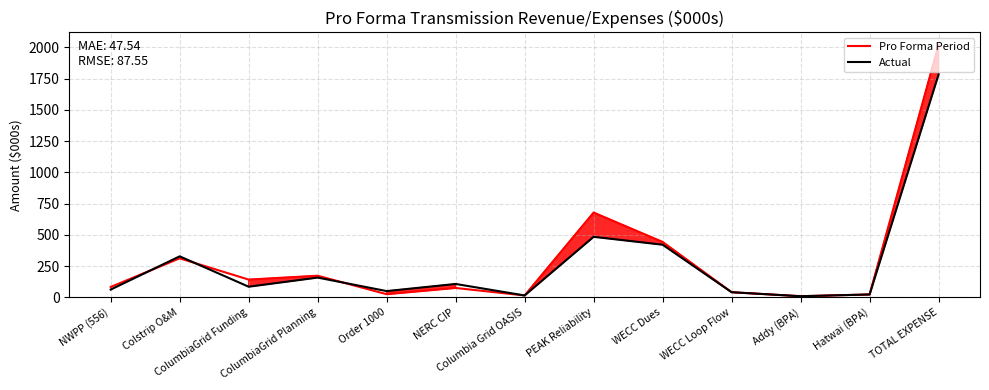

What is the sum of the Actual values at ColumbiaGrid Planning and Hatwai (BPA)?

181